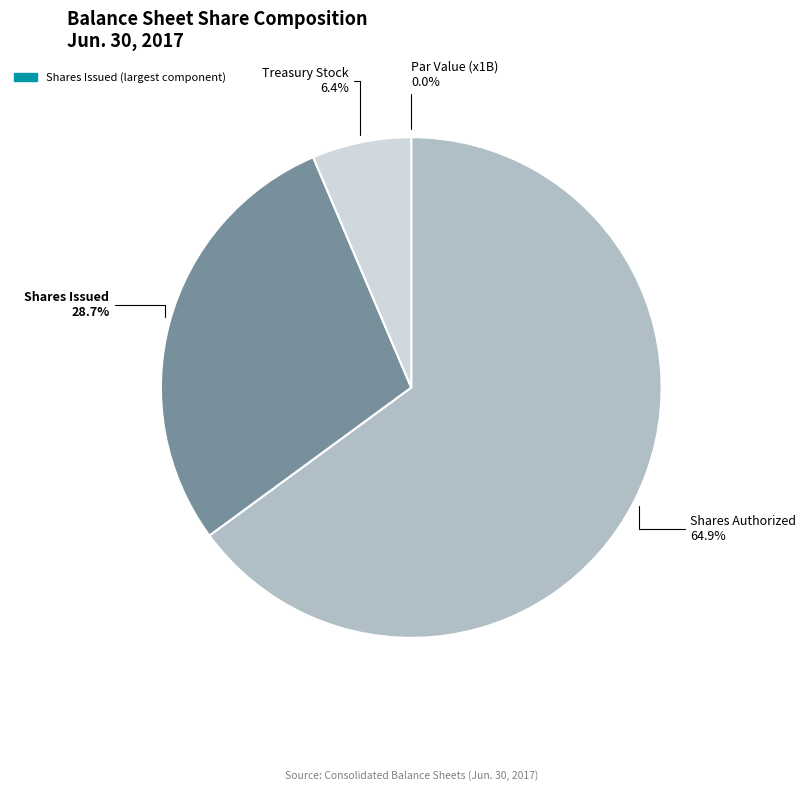

Does any single category account for the majority?

Yes